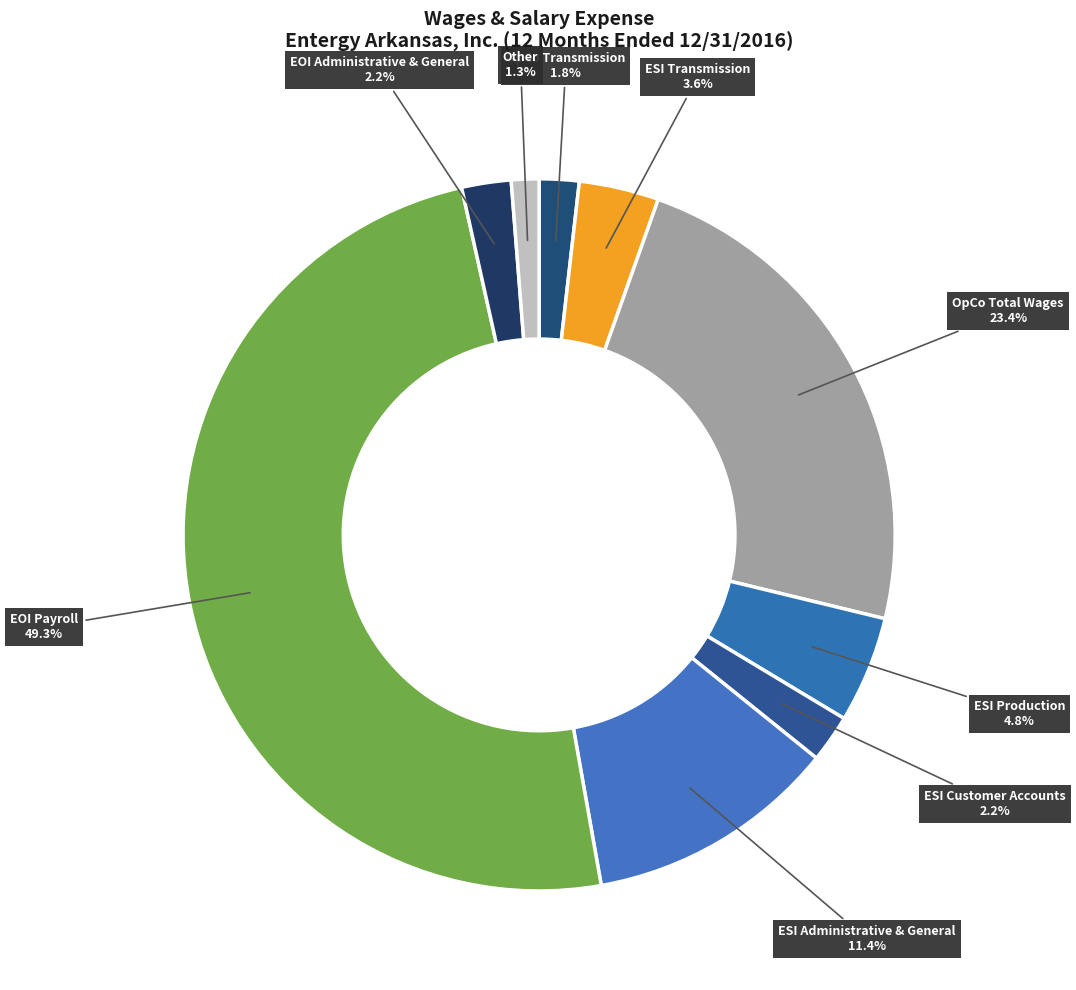

Which slice is the largest?

EOI Payroll